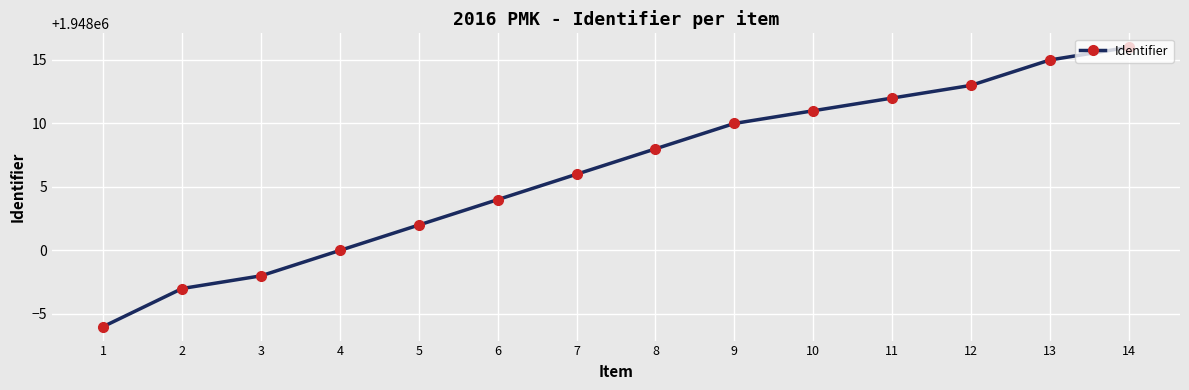

The value at 9 is 1305543. True or false?

False